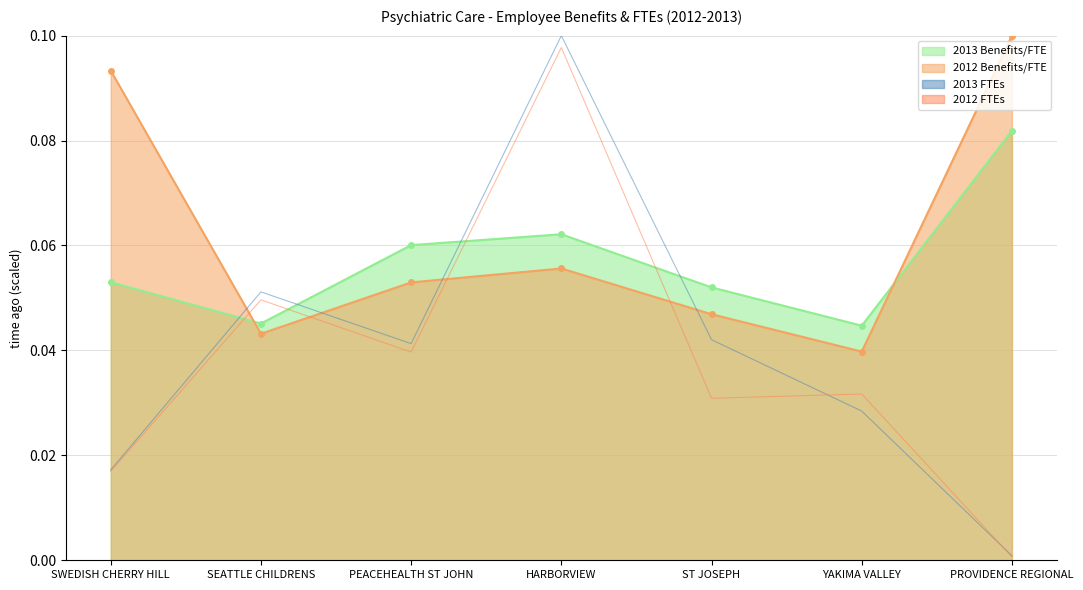

True or false: 2012 FTEs has a value of 0.1 at PEACEHEALTH ST JOHN.

False